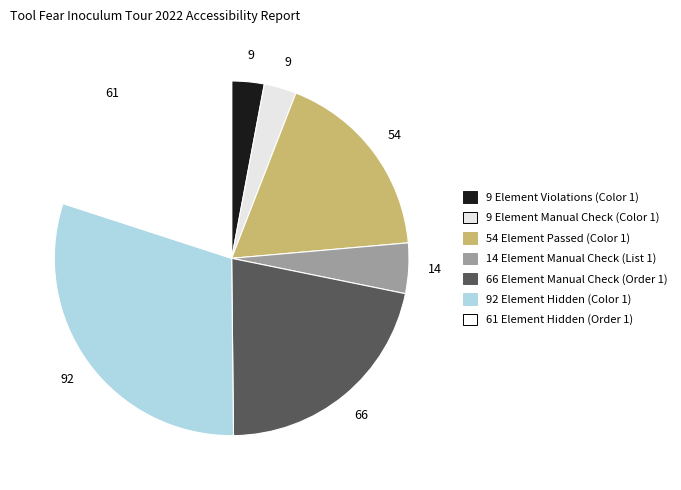

How many segments does this pie chart have?

7